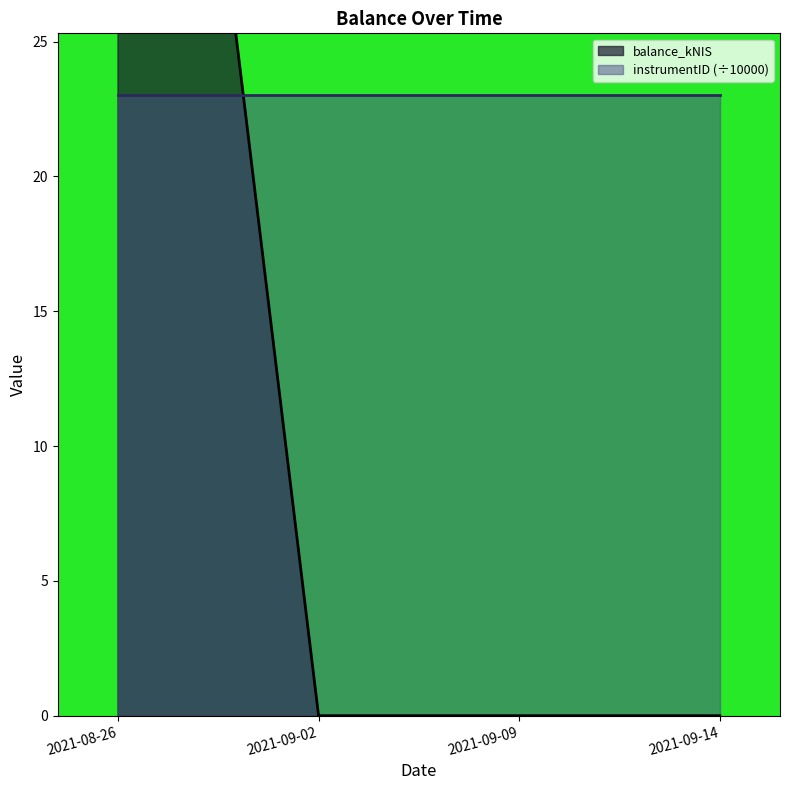

What is the difference between the maximum and minimum values?

61.3